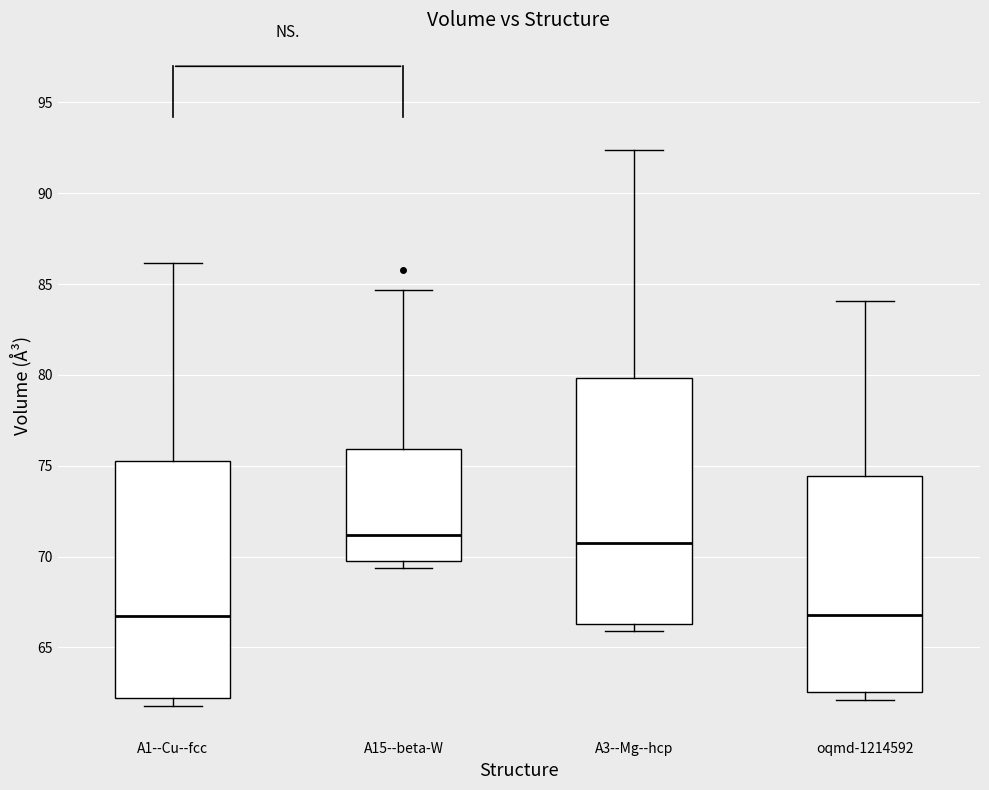

Reading left to right, transcribe this box plot: for each box, give where its median line is, the range the box spans, and where its two whiskers end, as read against the y-axis. The values are not printed on the chart, so give them approximately, as read against the axis.

A1--Cu--fcc: median 66.5, box 62.0 to 75.5, whiskers 62.0 (just below the box's lower edge) to 86.0
A15--beta-W: median 71.0, box 70.0 to 76.0, whiskers 69.5 to 84.5
A3--Mg--hcp: median 70.5, box 66.5 to 80.0, whiskers 66.0 to 92.5
oqmd-1214592: median 67.0, box 62.5 to 74.5, whiskers 62.0 to 84.0